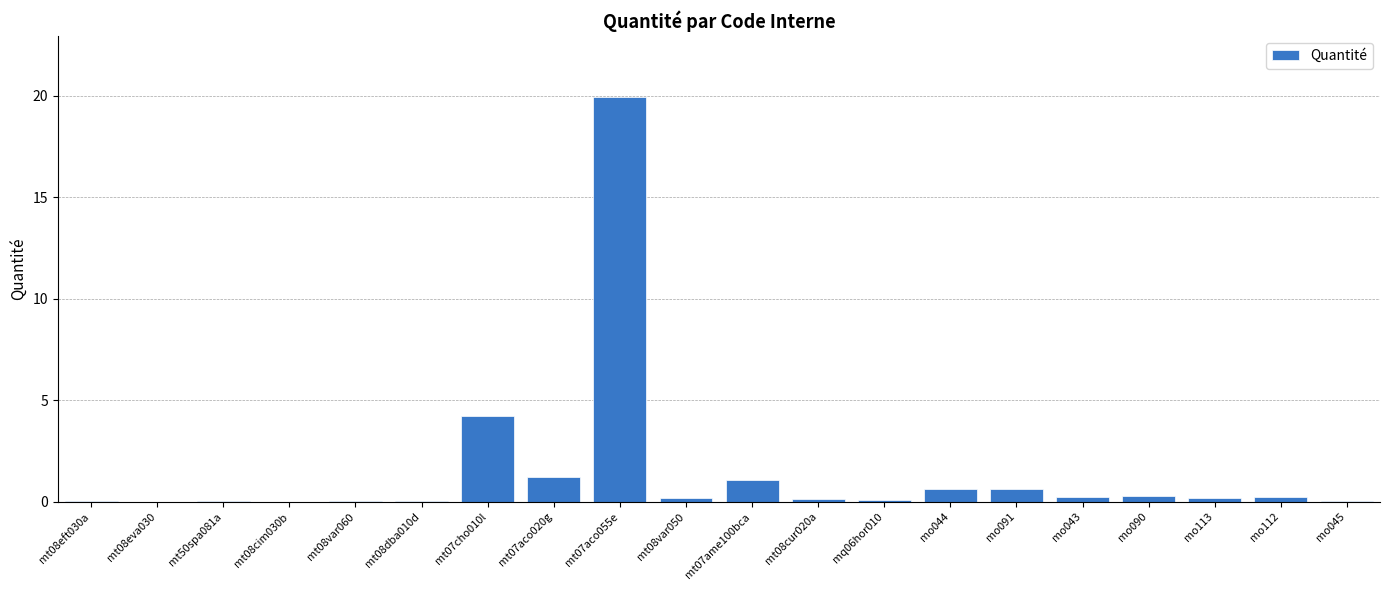

Which label corresponds to the largest value in the chart?

mt07aco055e